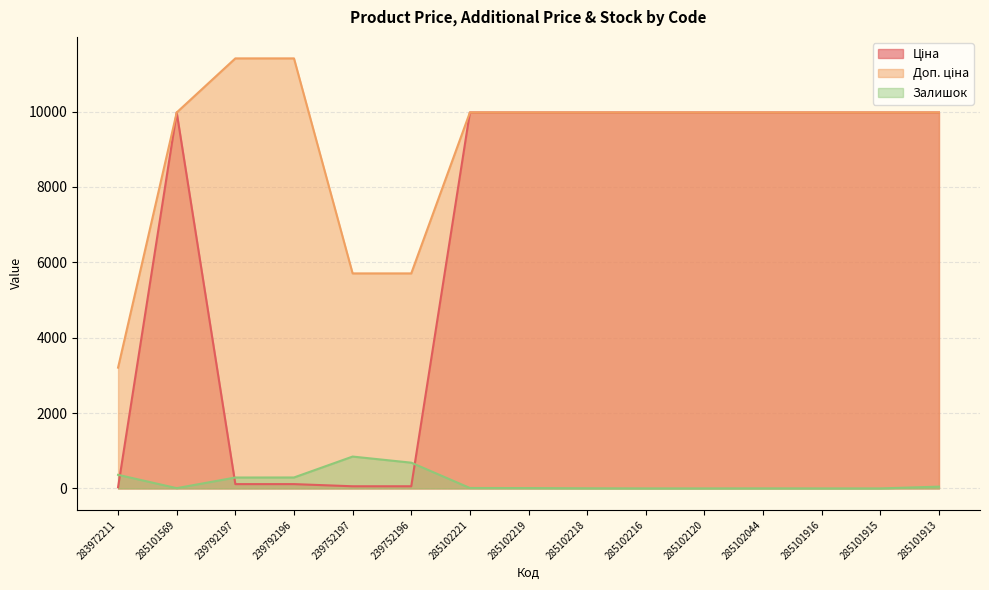

Reading left to right, transcribe all the data shown in this chart.

Ціна: 283972211=32.0	285101569=9975.0	239792197=114.1	239792196=114.1	239752197=57.0	239752196=57.0	285102221=9975.0	285102219=9975.0	285102218=9975.0	285102216=9975.0	285102120=9975.0	285102044=9975.0	285101916=9975.0	285101915=9975.0	285101913=9975.0
Доп. ціна: 283972211=3205.0	285101569=9975.0	239792197=11410.0	239792196=11410.0	239752197=5705.0	239752196=5705.0	285102221=9975.0	285102219=9975.0	285102218=9975.0	285102216=9975.0	285102120=9975.0	285102044=9975.0	285101916=9975.0	285101915=9975.0	285101913=9975.0
Залишок: 283972211=360.0	285101569=7.0	239792197=289.0	239792196=290.0	239752197=845.0	239752196=683.0	285102221=11.0	285102219=9.0	285102218=3.0	285102216=0.0	285102120=0.0	285102044=1.0	285101916=0.0	285101915=0.0	285101913=47.0